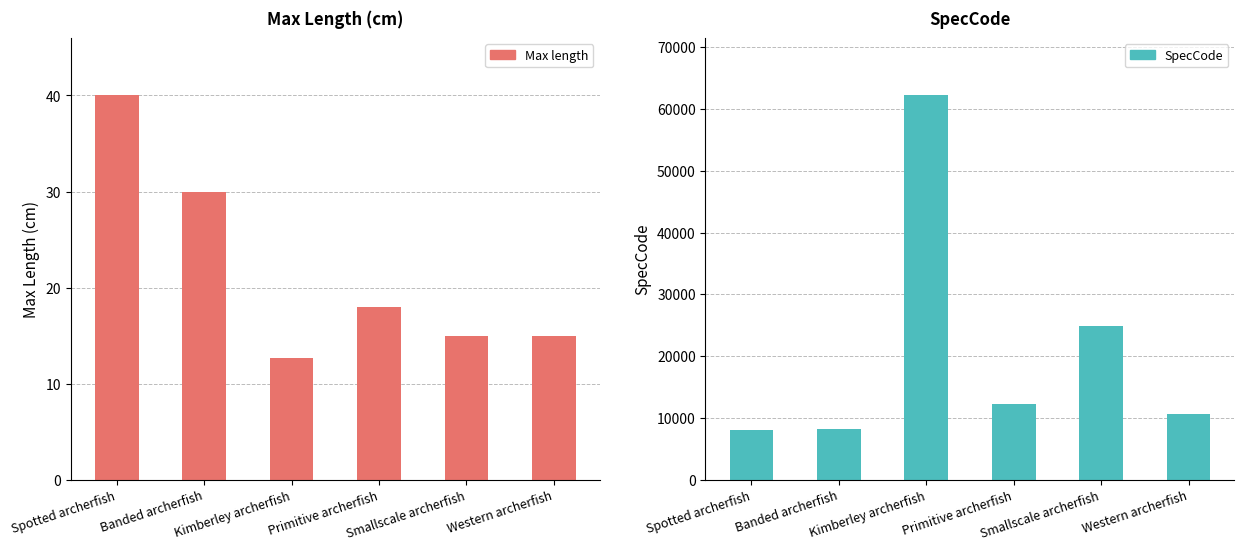

At which label does SpecCode reach its minimum?

Spotted archerfish